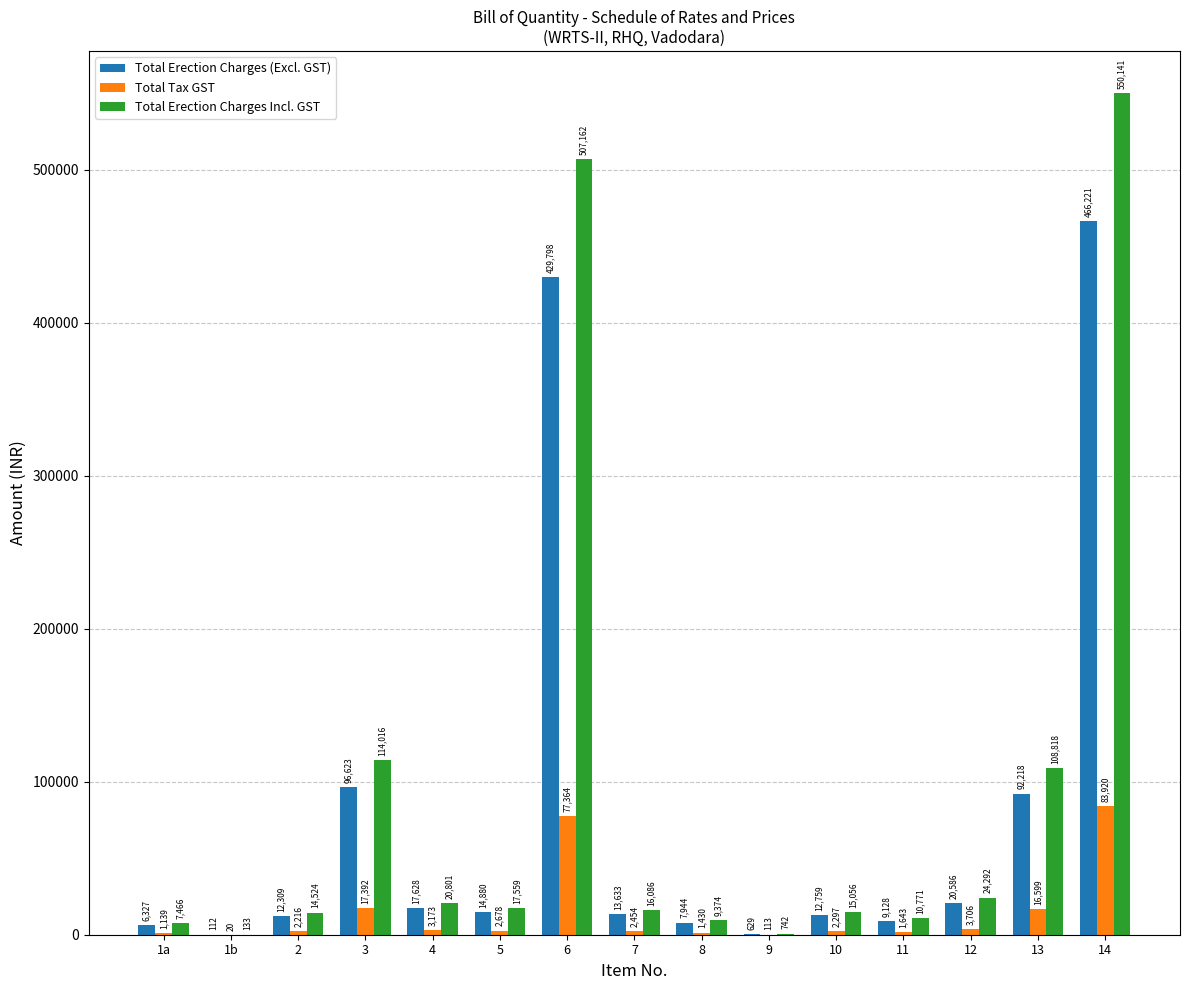

What is the difference between the Total Erection Charges Incl. GST values at 2 and 9?

13781.8